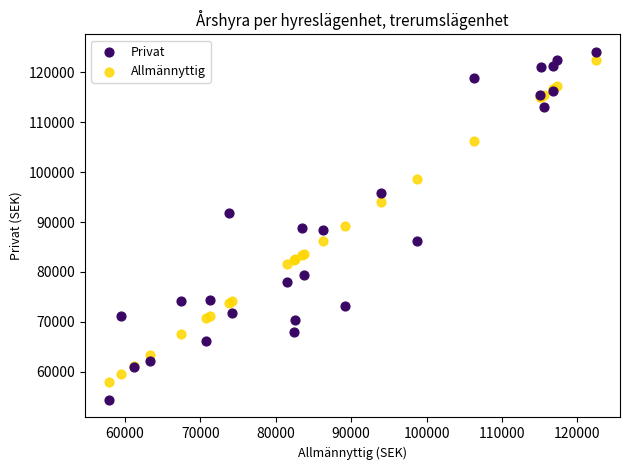

Which series has the widest spread of Y values?

Privat